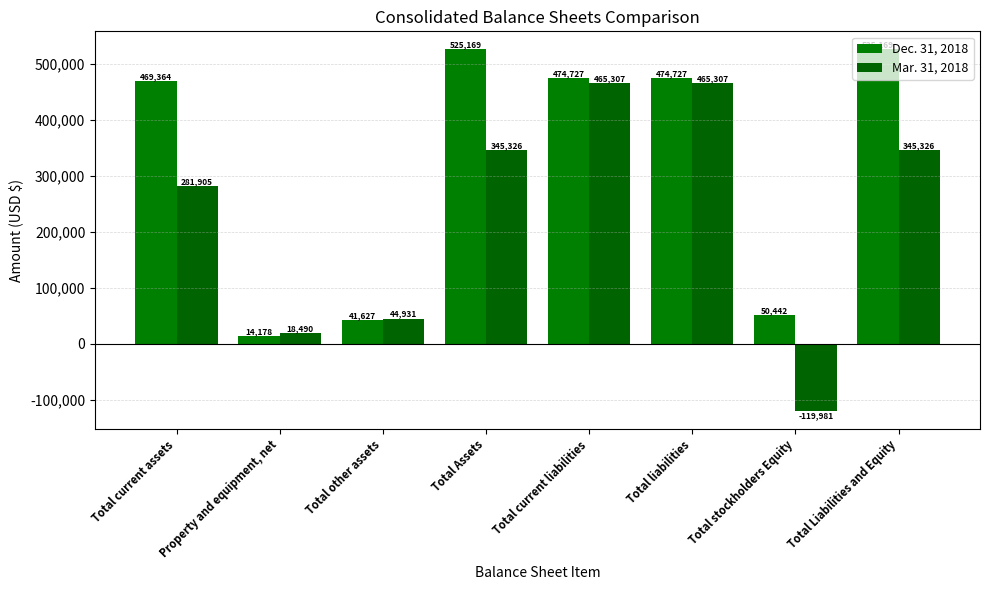

How many values in Mar. 31, 2018 are above zero?

7